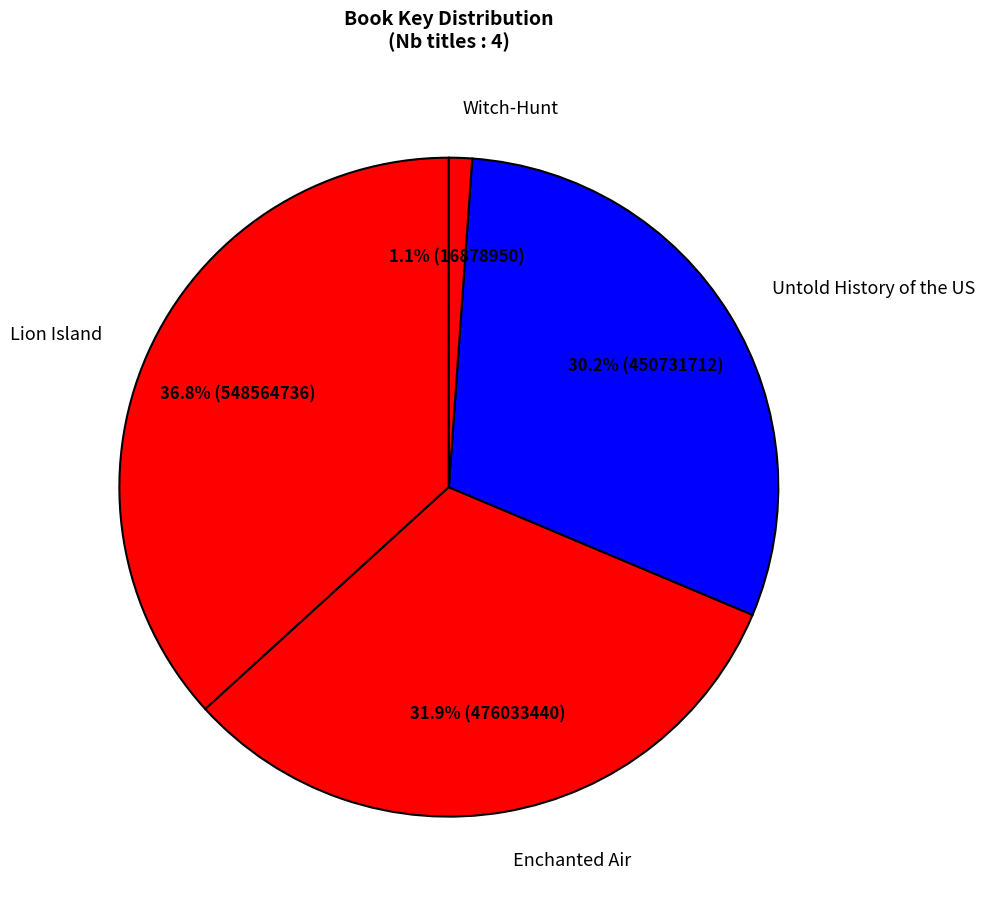

Is it true that Untold History of the US is 30% of the pie?

True